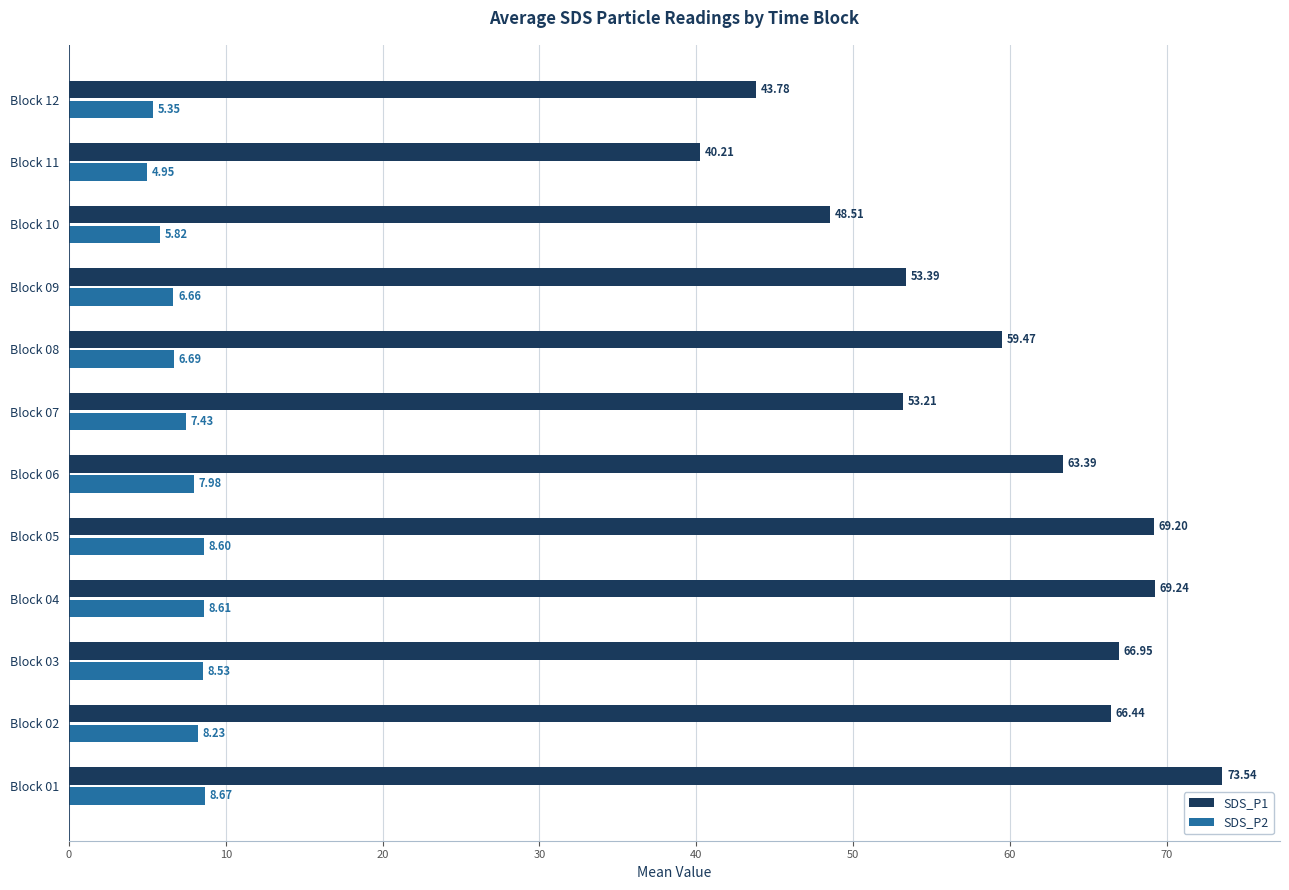

What are all the series names shown in the legend?

SDS_P1, SDS_P2